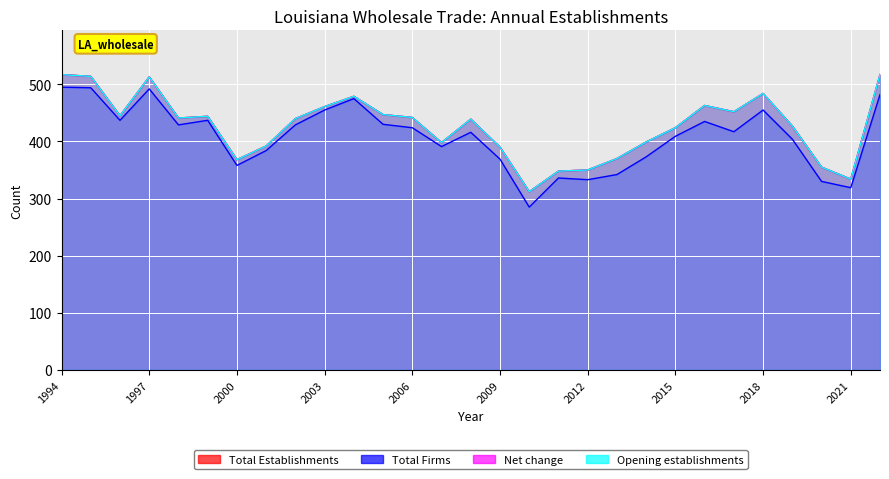

What is the sum of the Total Firms values at 2003 and 1996?

892